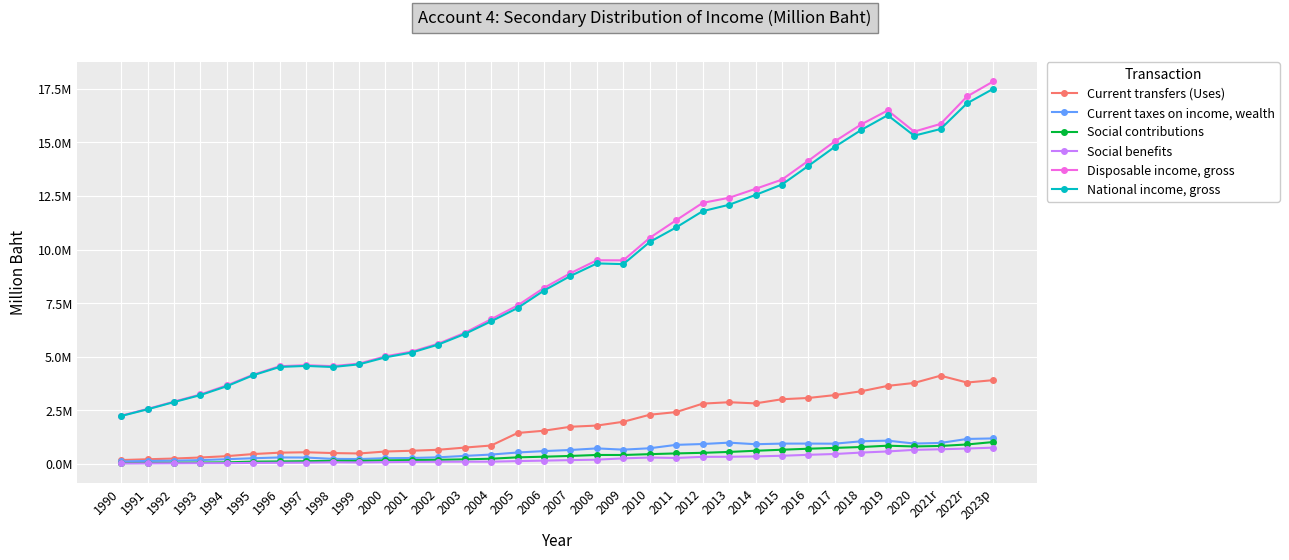

What is the label of the 18th point from the left?

2007